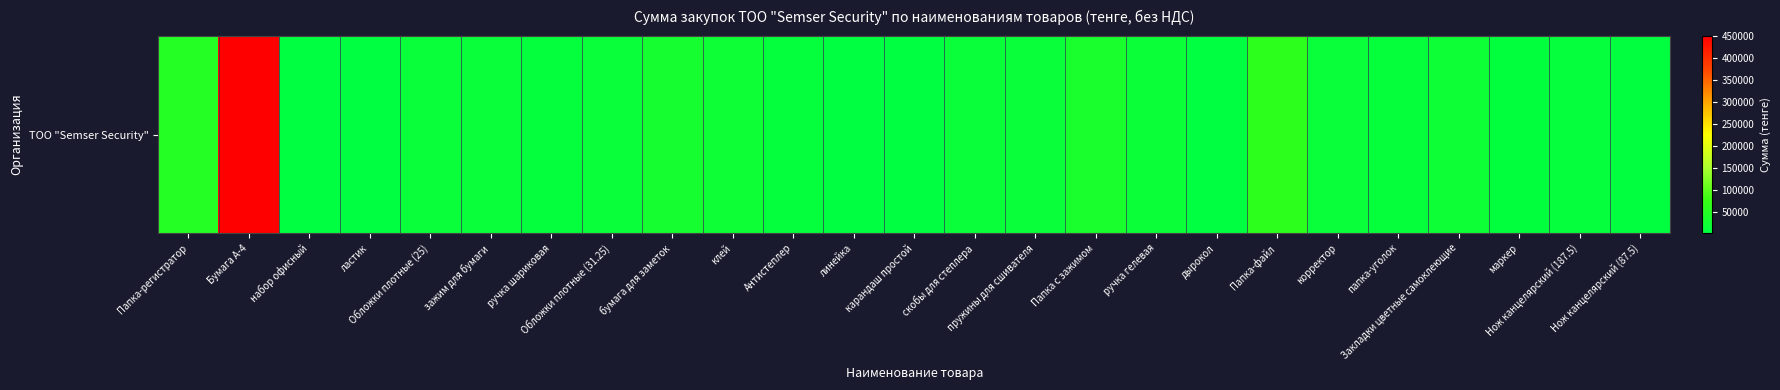

Which category has the highest value across all series?

Бумага А-4